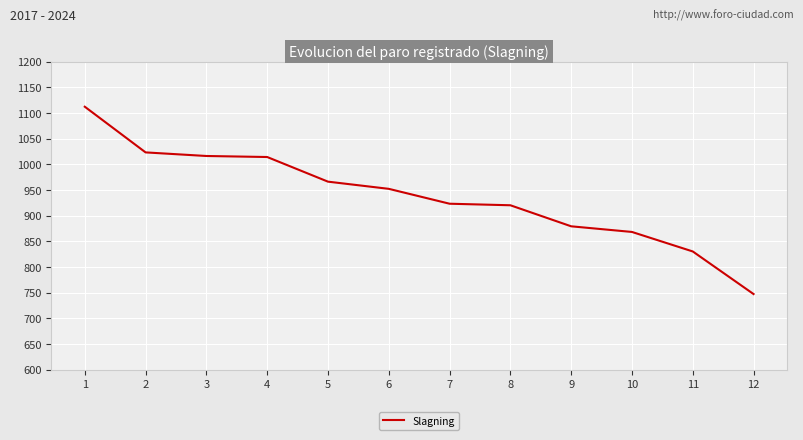

Read the value at 9, to the nearest 10.

880